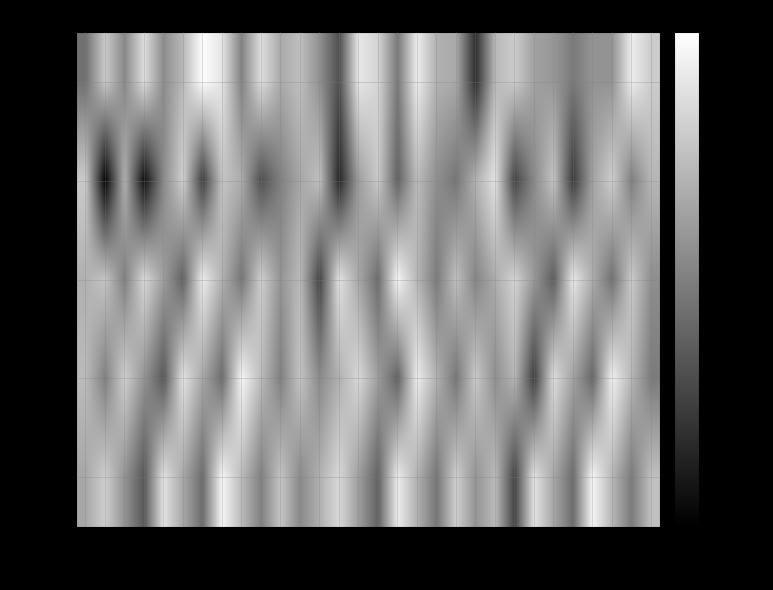

List the series in order of their peak value, highest first.

min 0, min 2, min 3, min 4, min 1